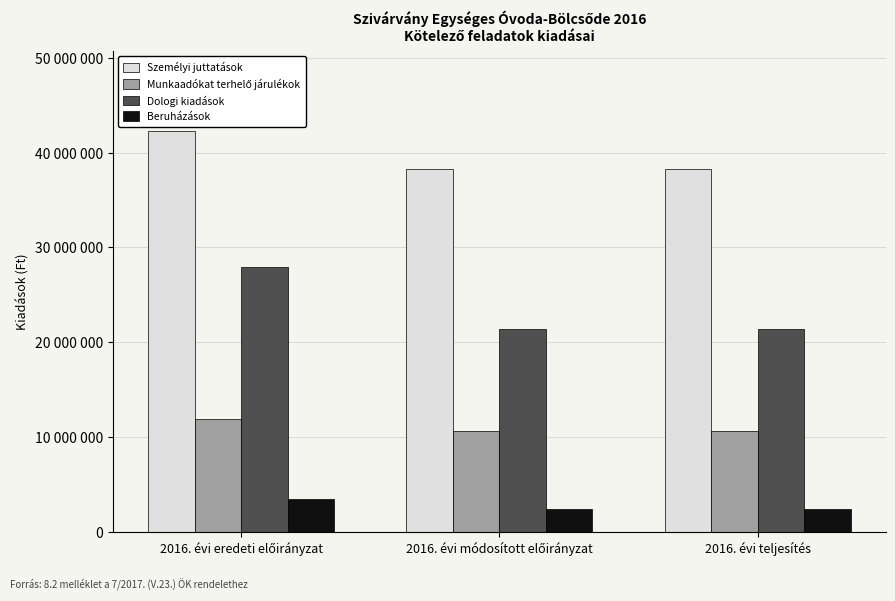

Reading left to right, extract all data points from this chart.

Személyi juttatások: 42252000	38277419	38277419
Munkaadókat terhelő járulékok: 11895000	10605519	10605519
Dologi kiadások: 27917000	21428150	21393150
Beruházások: 3480000	2392323	2392323